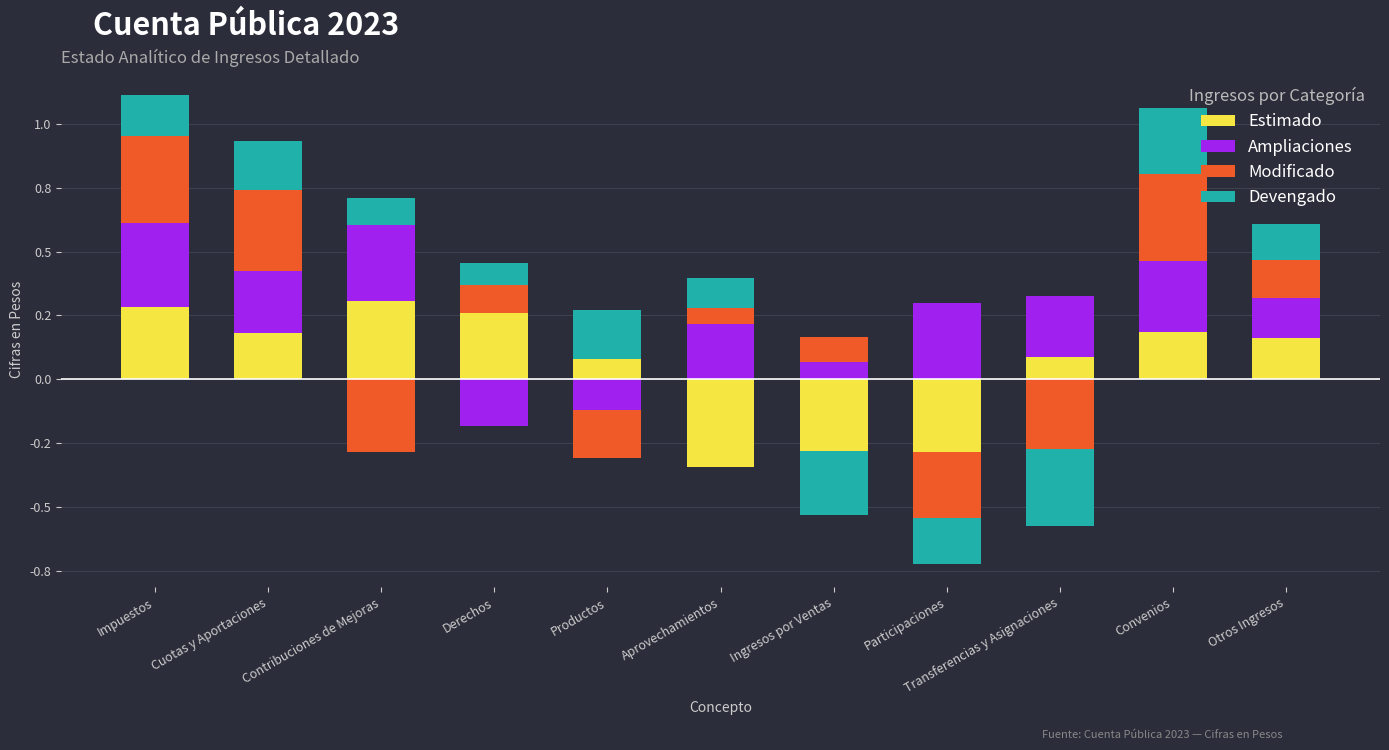

What is the sum of the Modificado values at Derechos and Cuotas y Aportaciones?

0.4